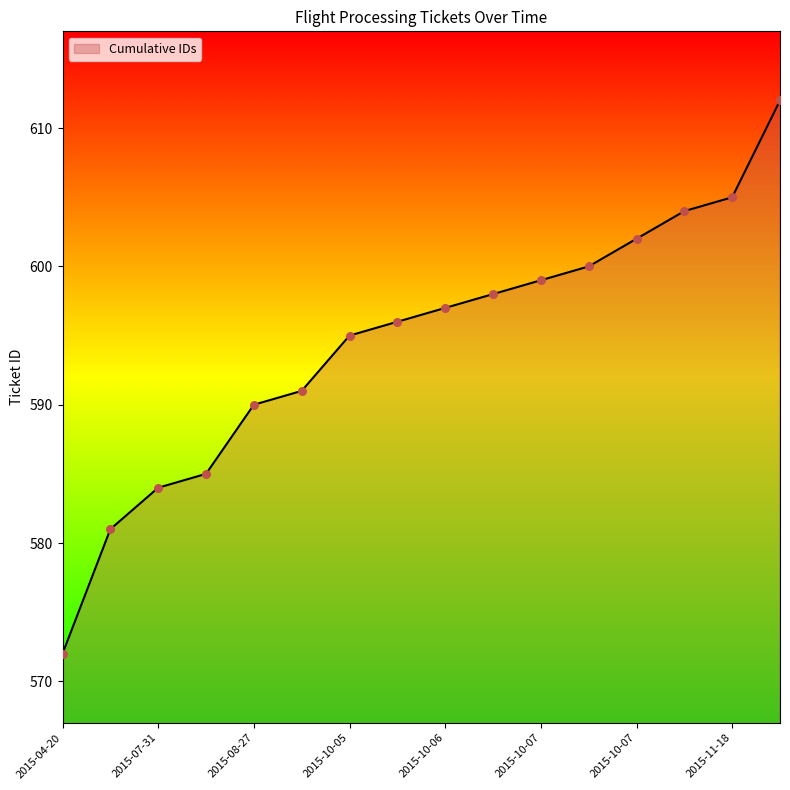

What is the difference between the maximum and minimum values?

40